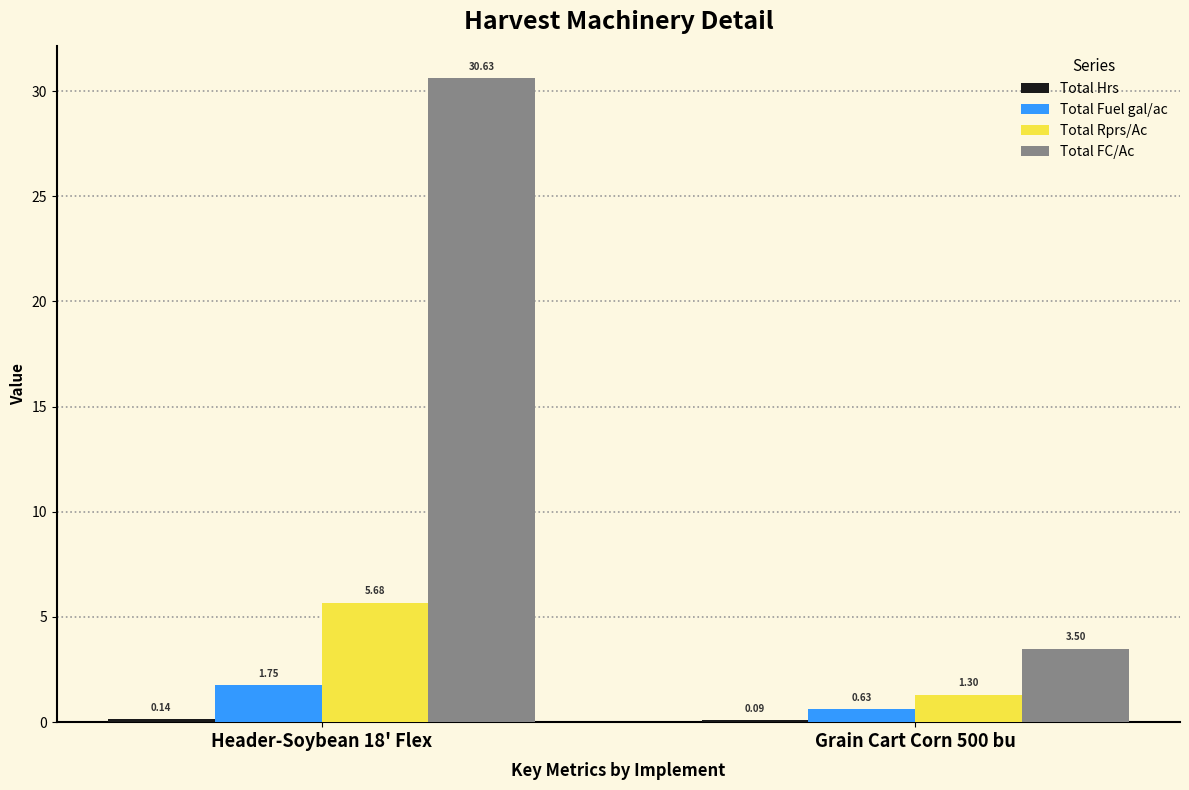

At which category is the sum across all series the highest?

Header-Soybean 18' Flex